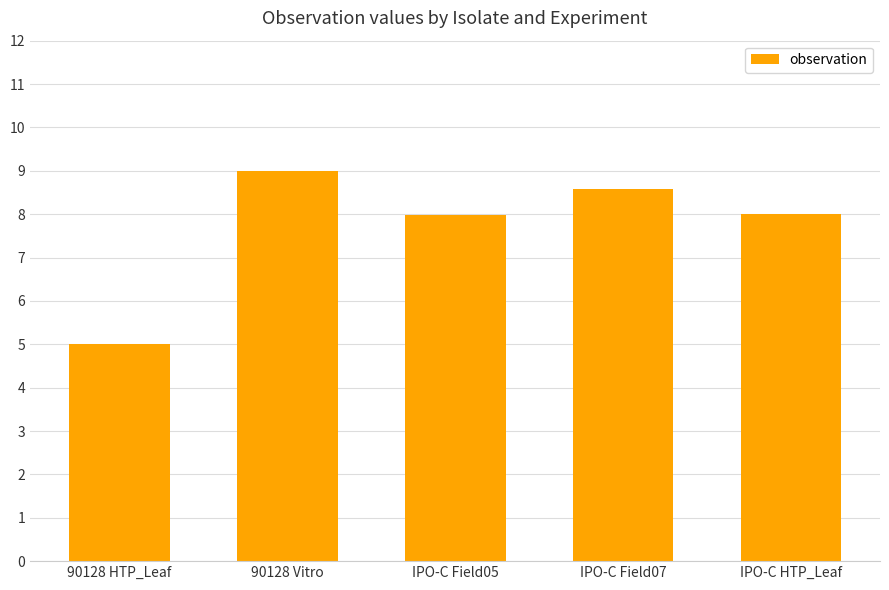

What is the value of the 1st bar from the left?

5.0